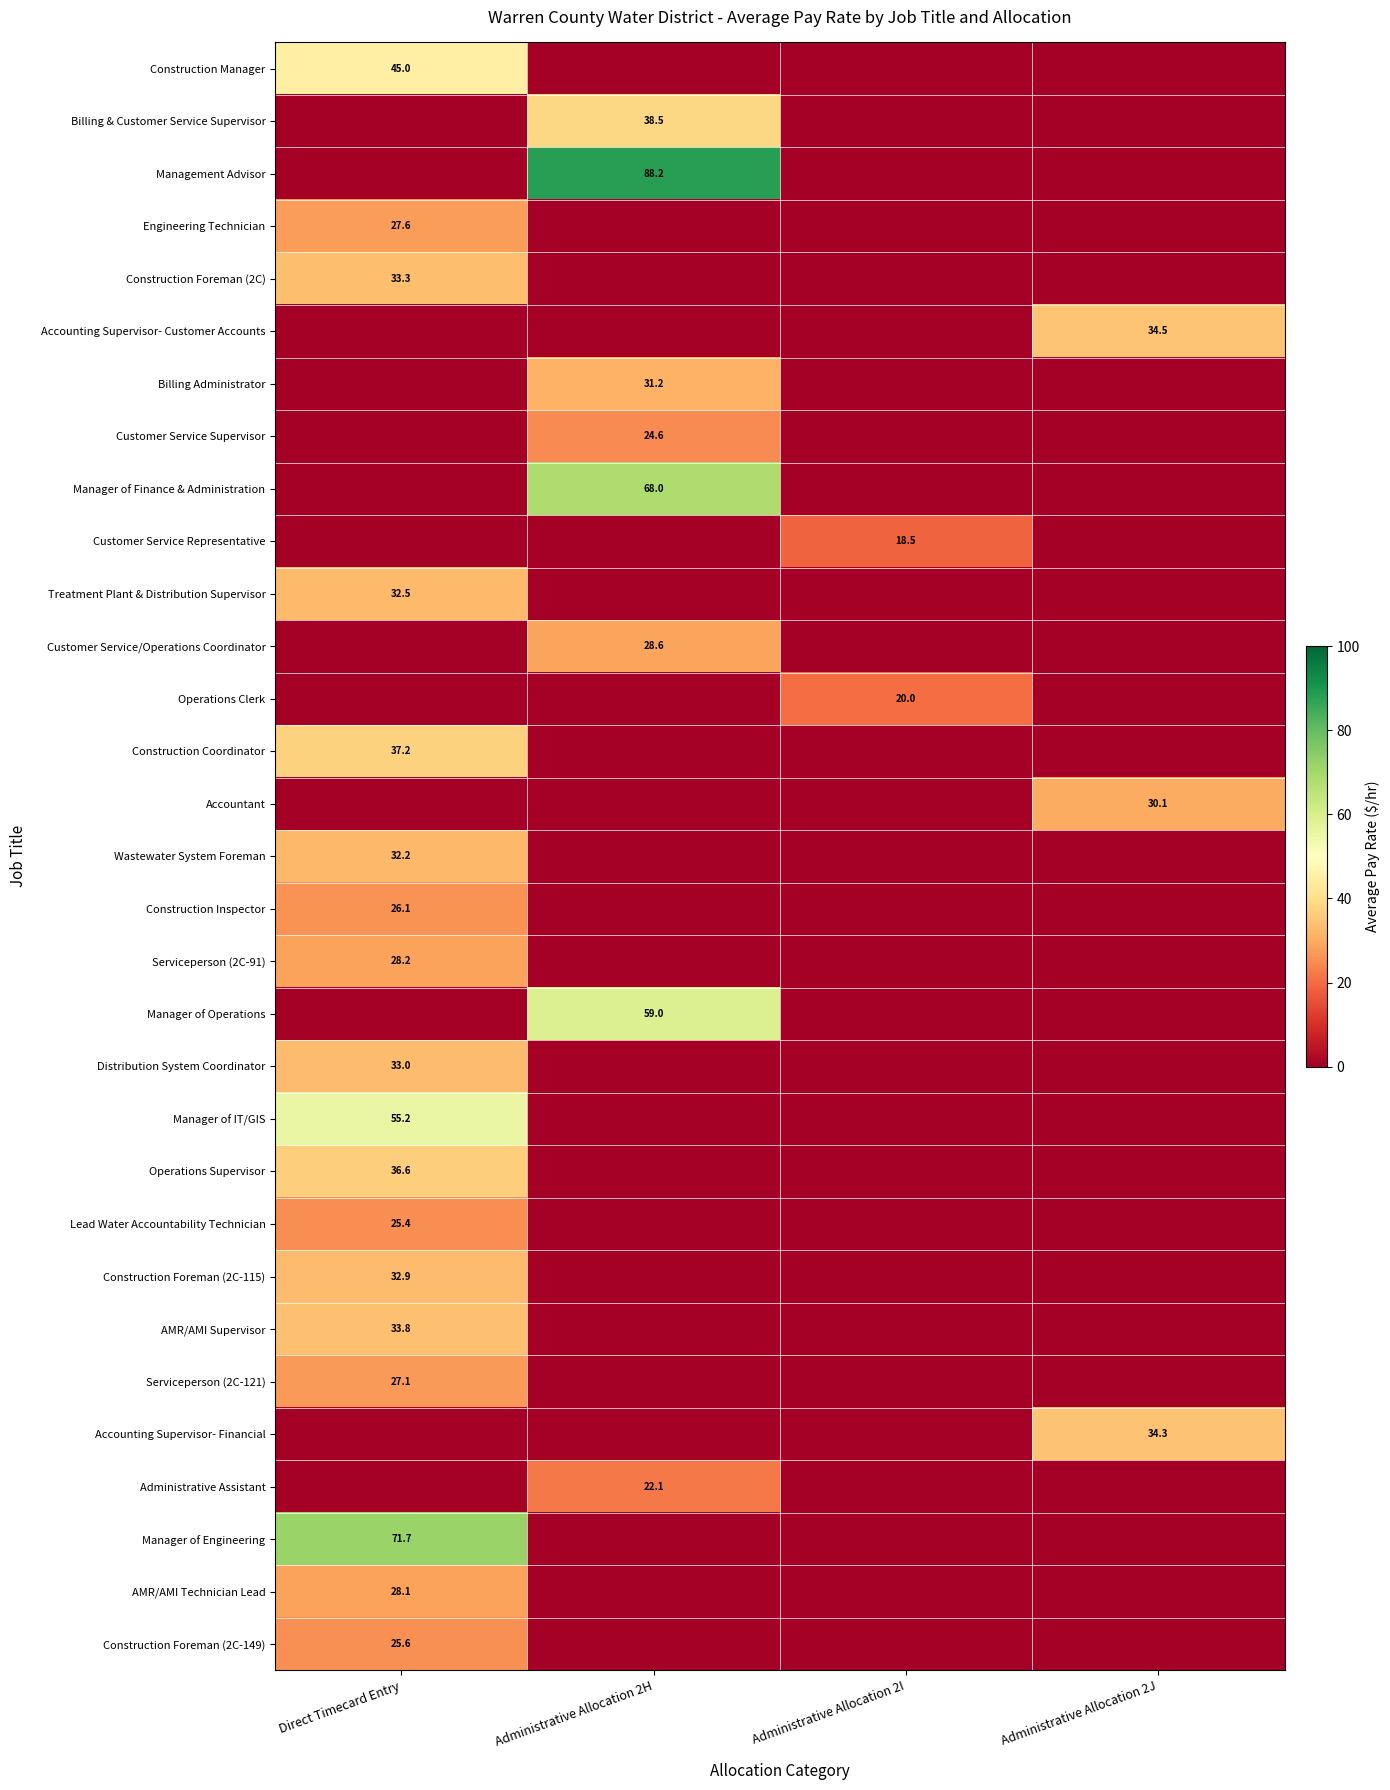

Is it true that Construction Foreman (2C) equals 55.9 at Direct Timecard Entry?

False